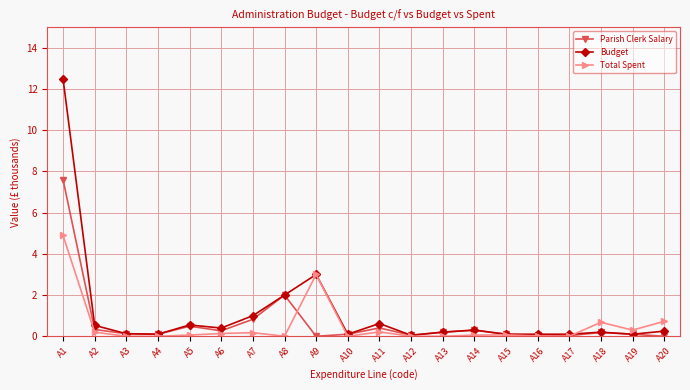

The Total Spent series shows 0.1 at A14. True or false?

True